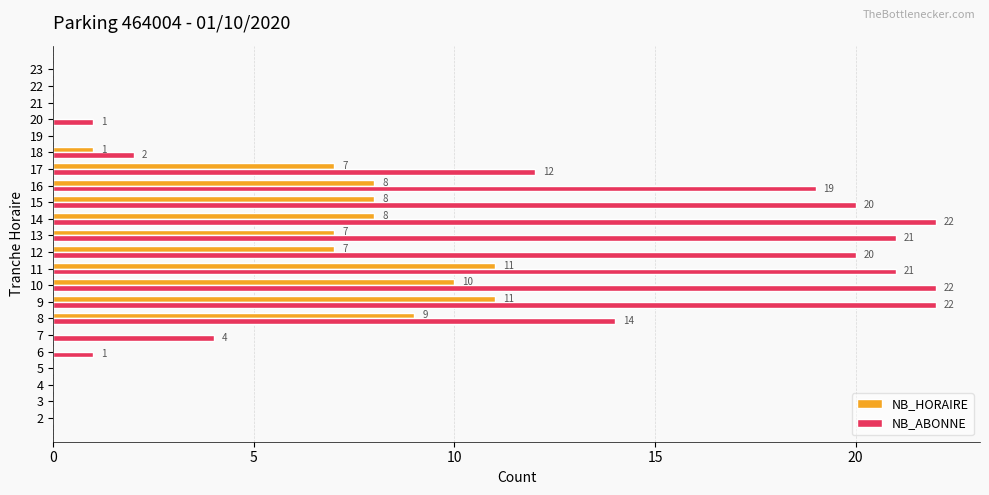

What are all the series names shown in the legend?

NB_HORAIRE, NB_ABONNE